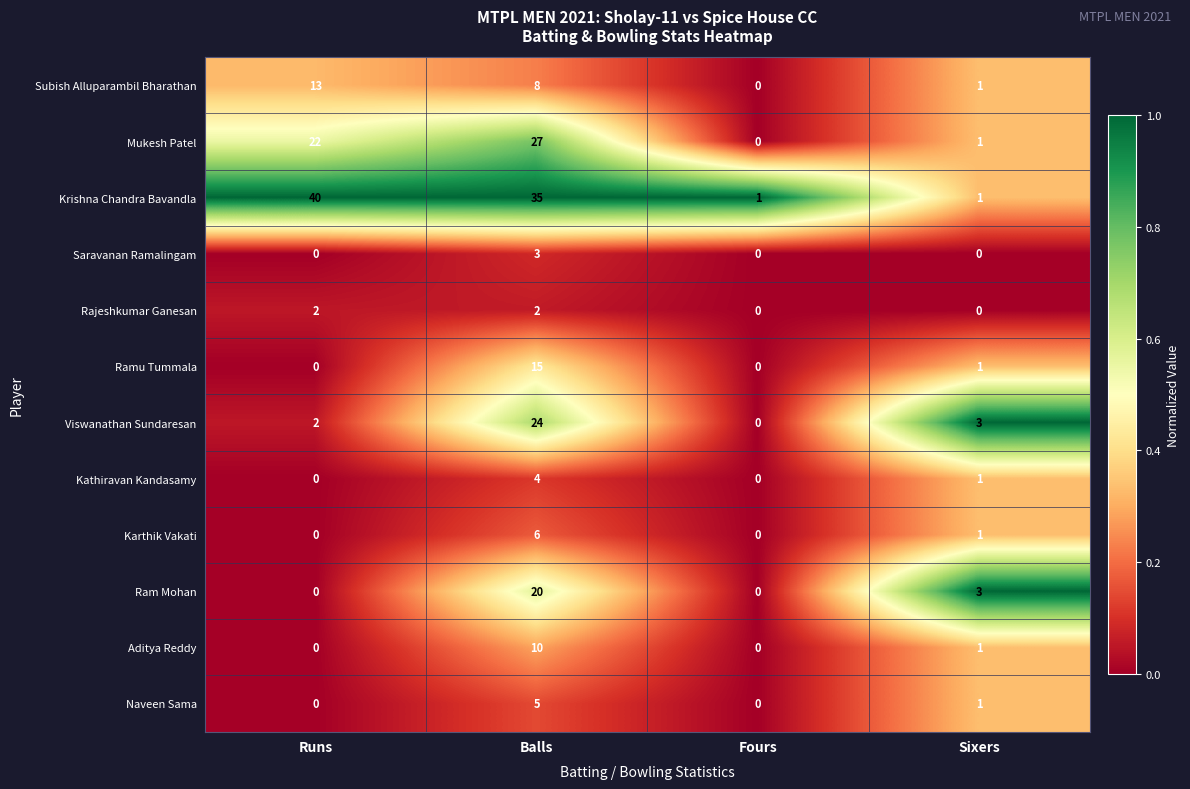

Is it true that Viswanathan Sundaresan equals 0 at Fours?

True